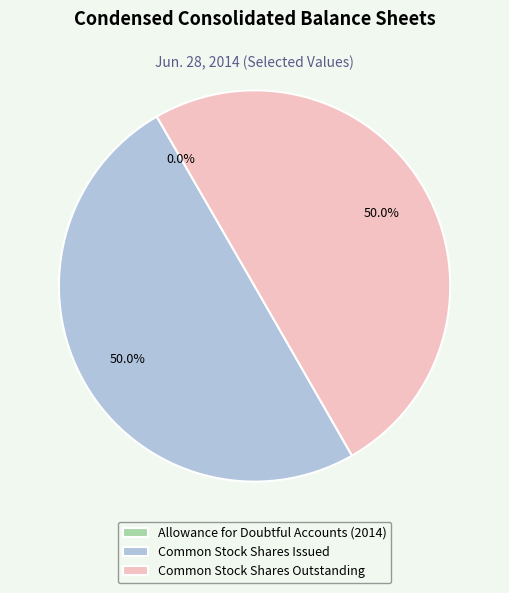

Combined, what portion of the pie is Common Stock Shares Outstanding and Common Stock Shares Issued?

100.0%